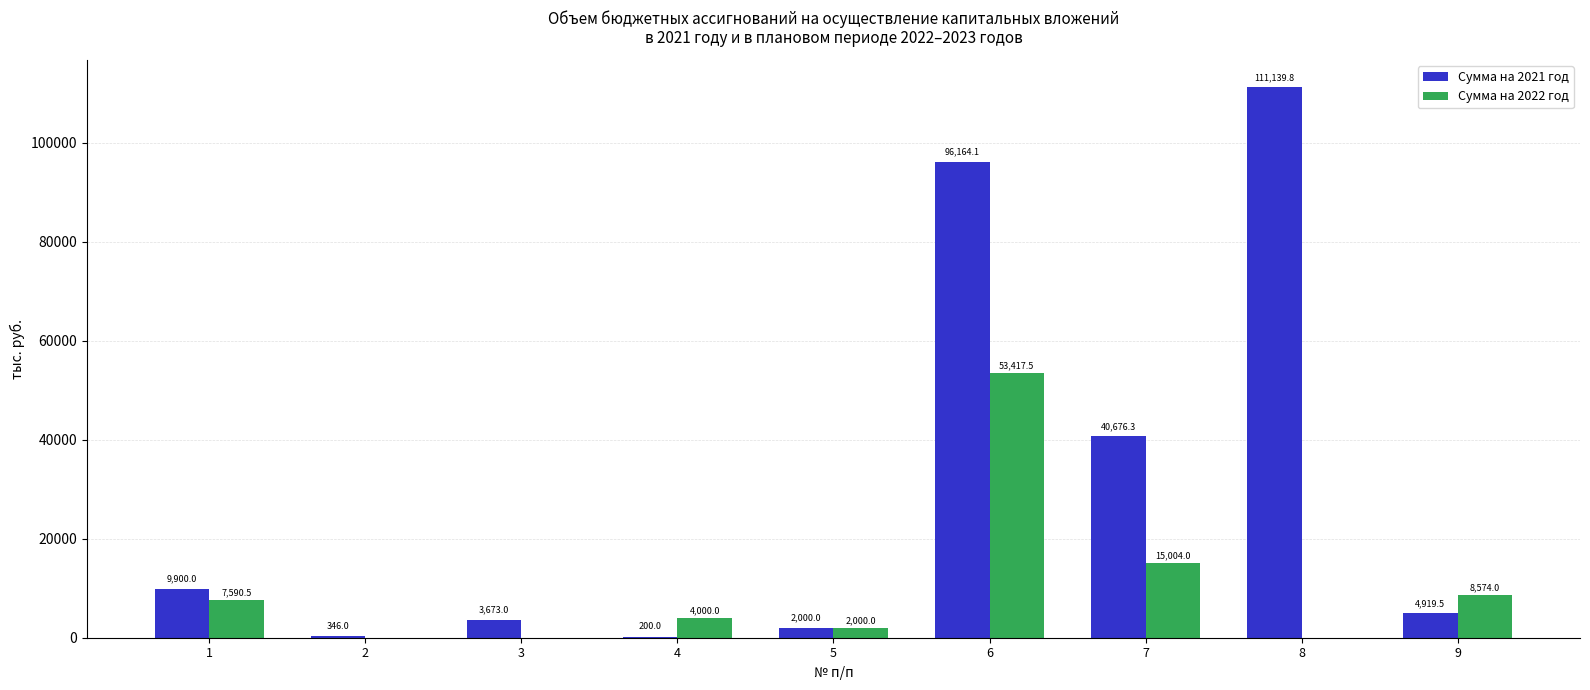

Between 2 and 3, which series saw the biggest shift?

Сумма на 2021 год